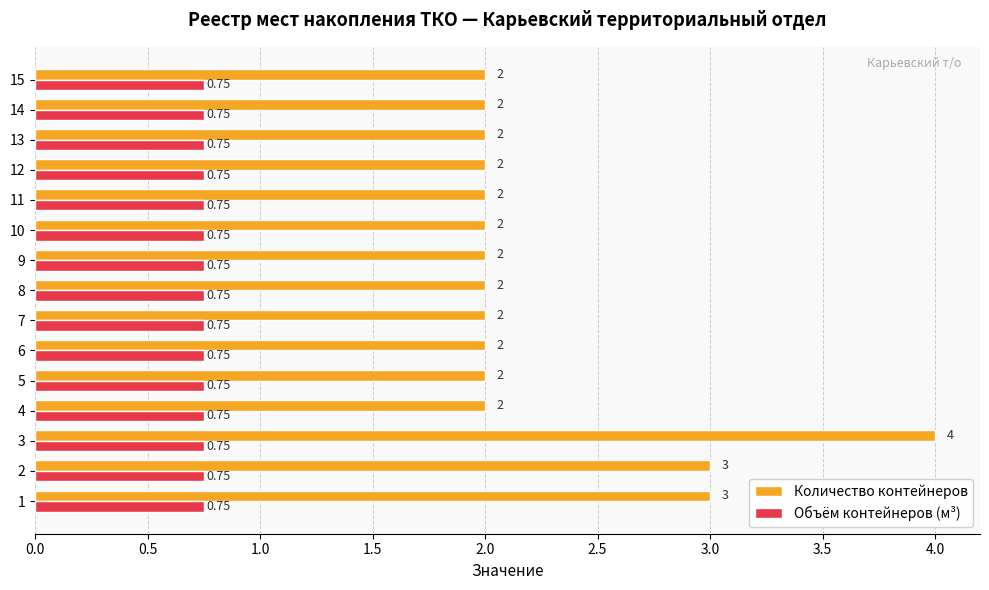

What is the difference between the second highest and second lowest values in the Количество контейнеров series?

1.0